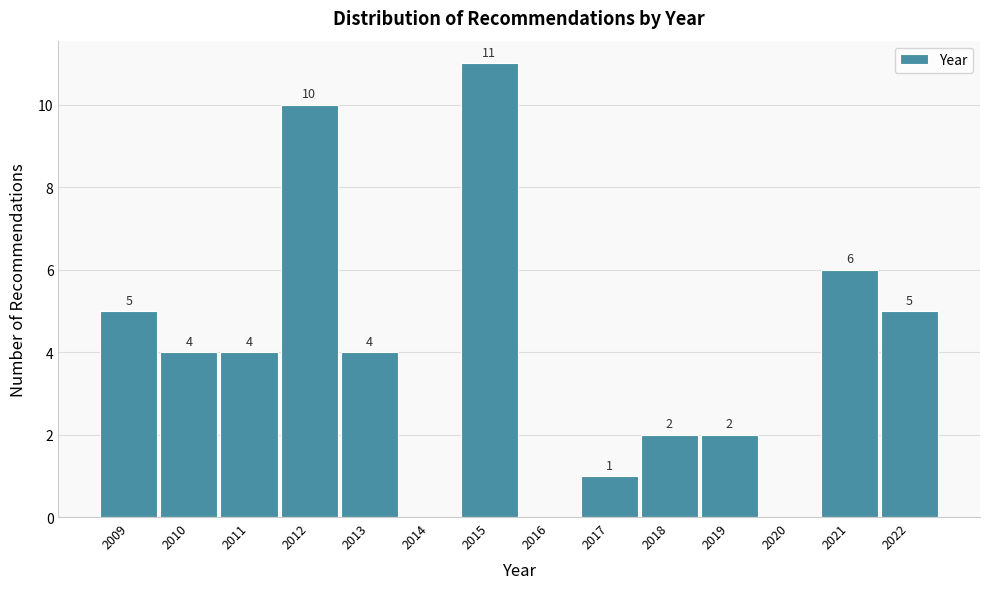

Which range on the x-axis has the tallest bar?

2014.5 to 2015.5